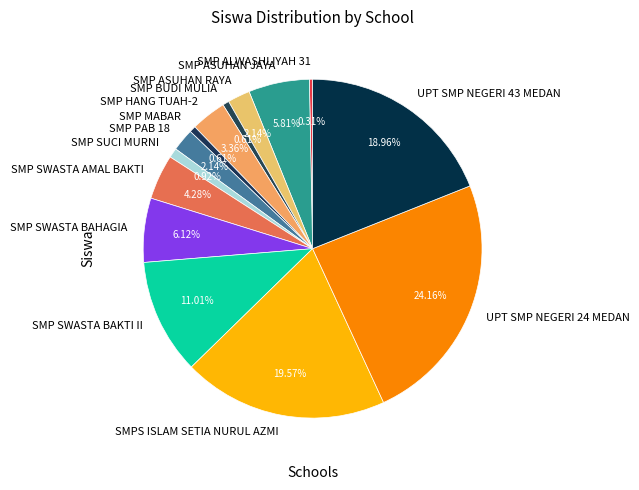

Is the sum of SMPS ISLAM SETIA NURUL AZMI and SMP SWASTA BAKTI II greater than half?

No